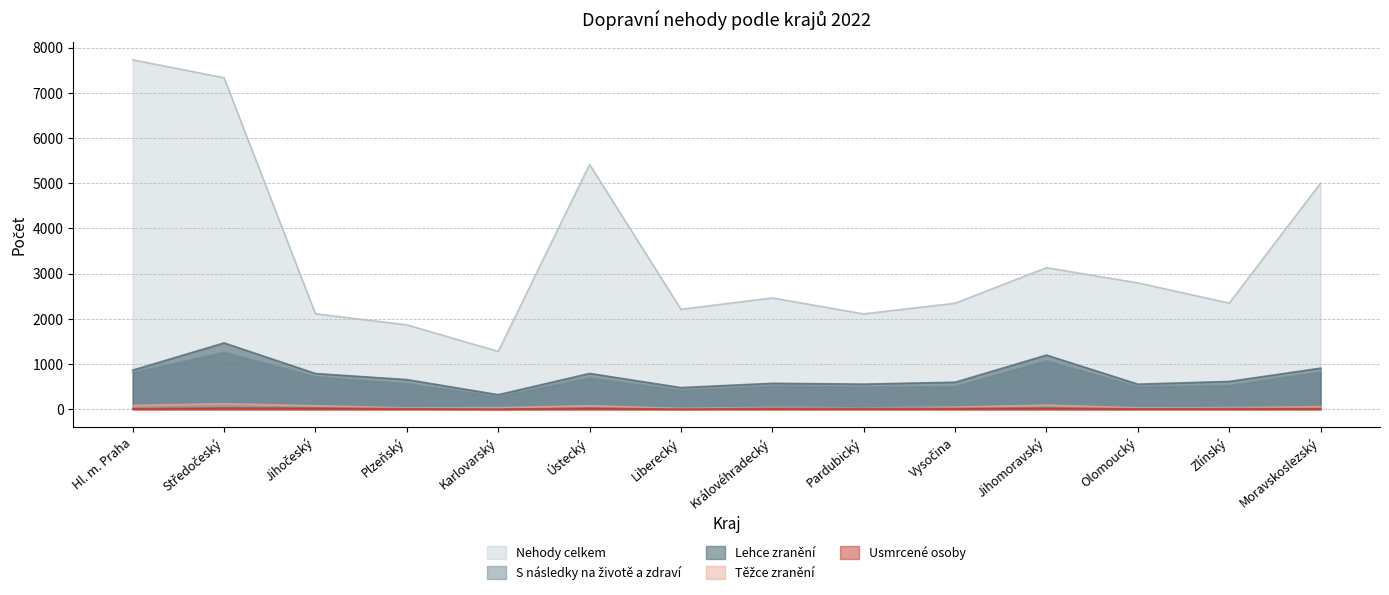

What is the value of the Lehce zranění point at the 9th from the left?

557